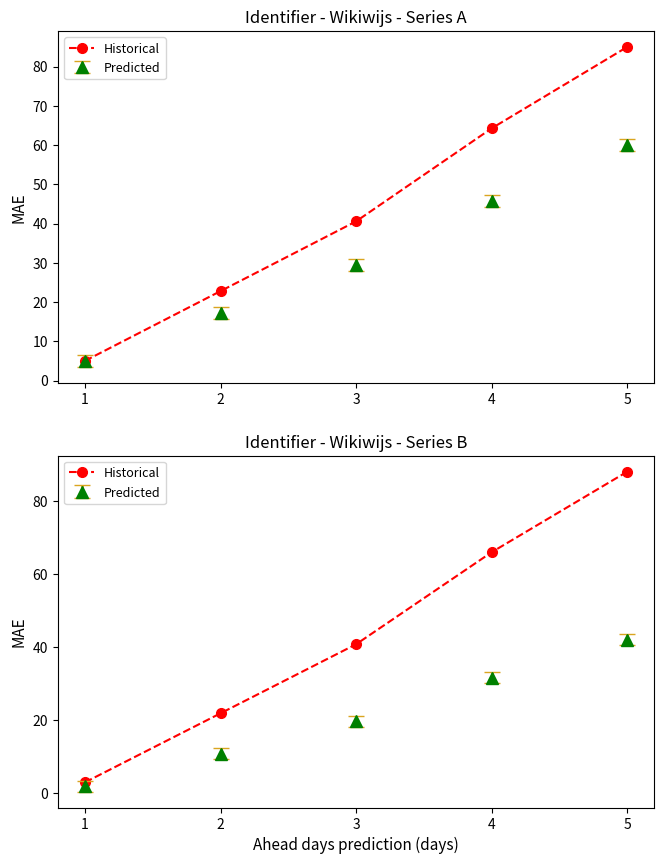

Approximately how many times larger is the value at 5 compared to 1?

29.3